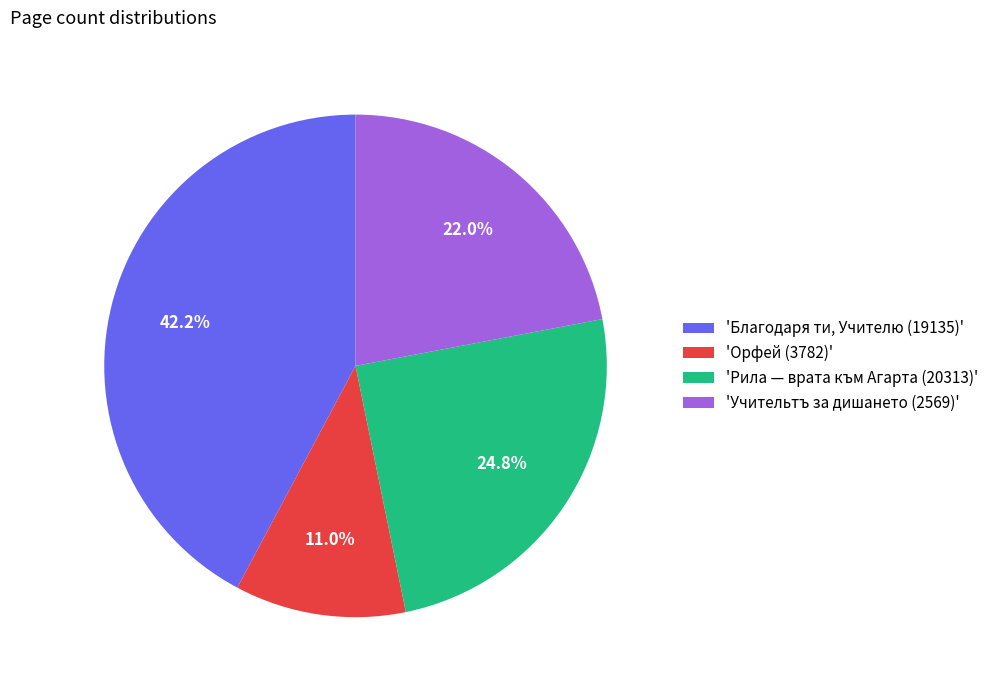

Does any single category account for the majority?

No